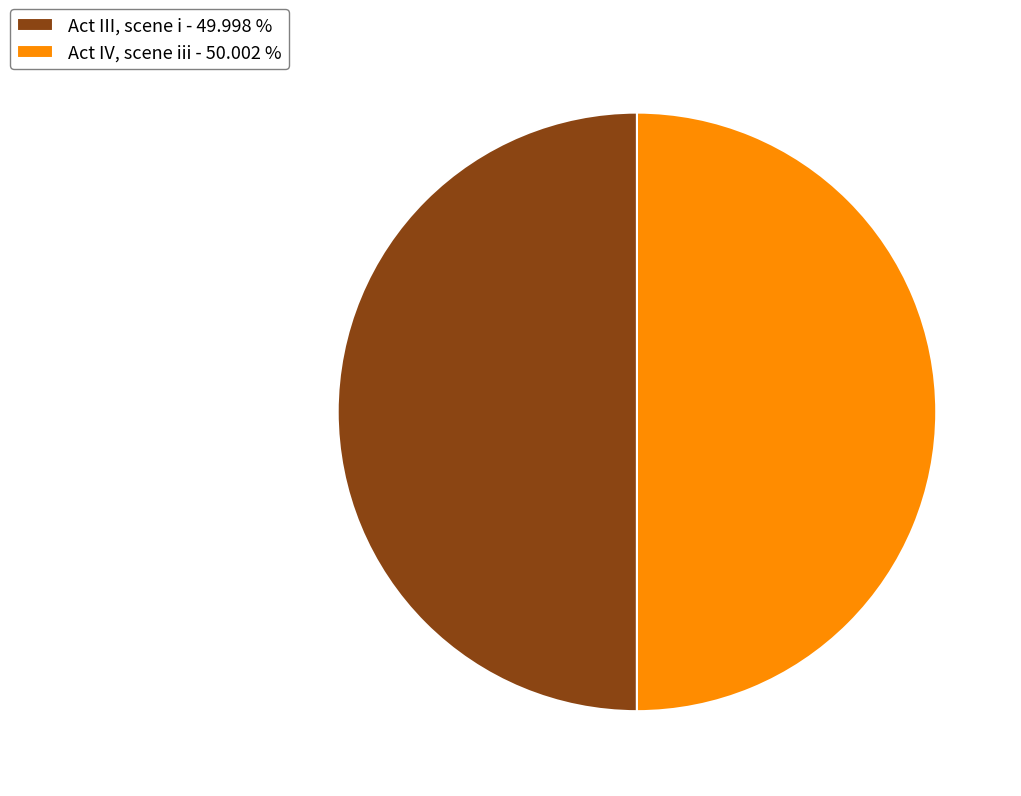

Approximately how many times larger is the value at Act IV, scene iii - 50.002 % compared to Act III, scene i - 49.998 %?

1.0